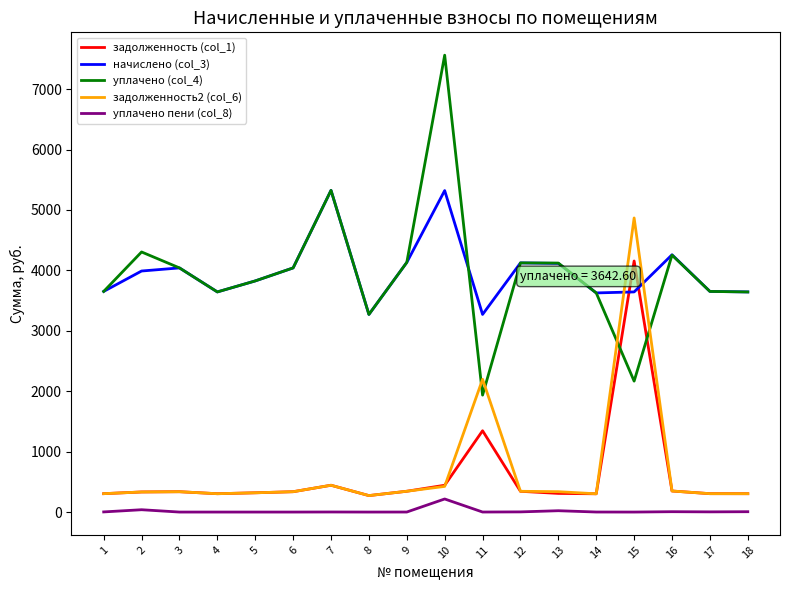

What is the sum of the уплачено пени (col_8) values at 9 and 11?

1.0